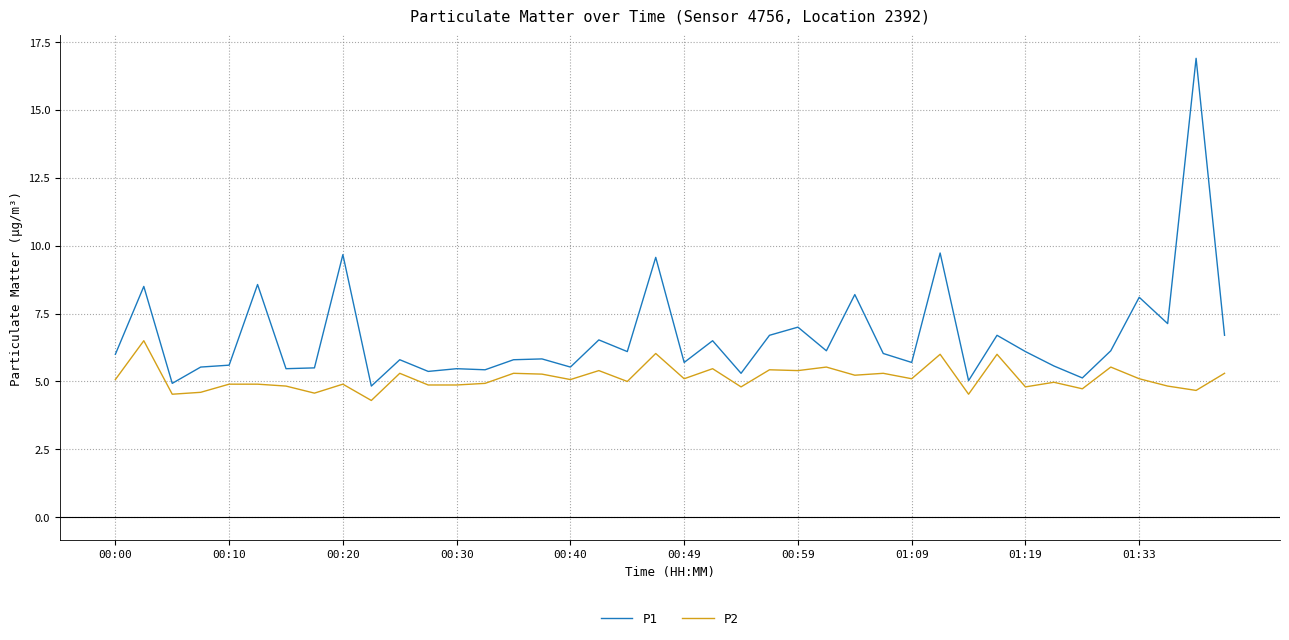

True or false: P1 and P2 cross at least once.

False